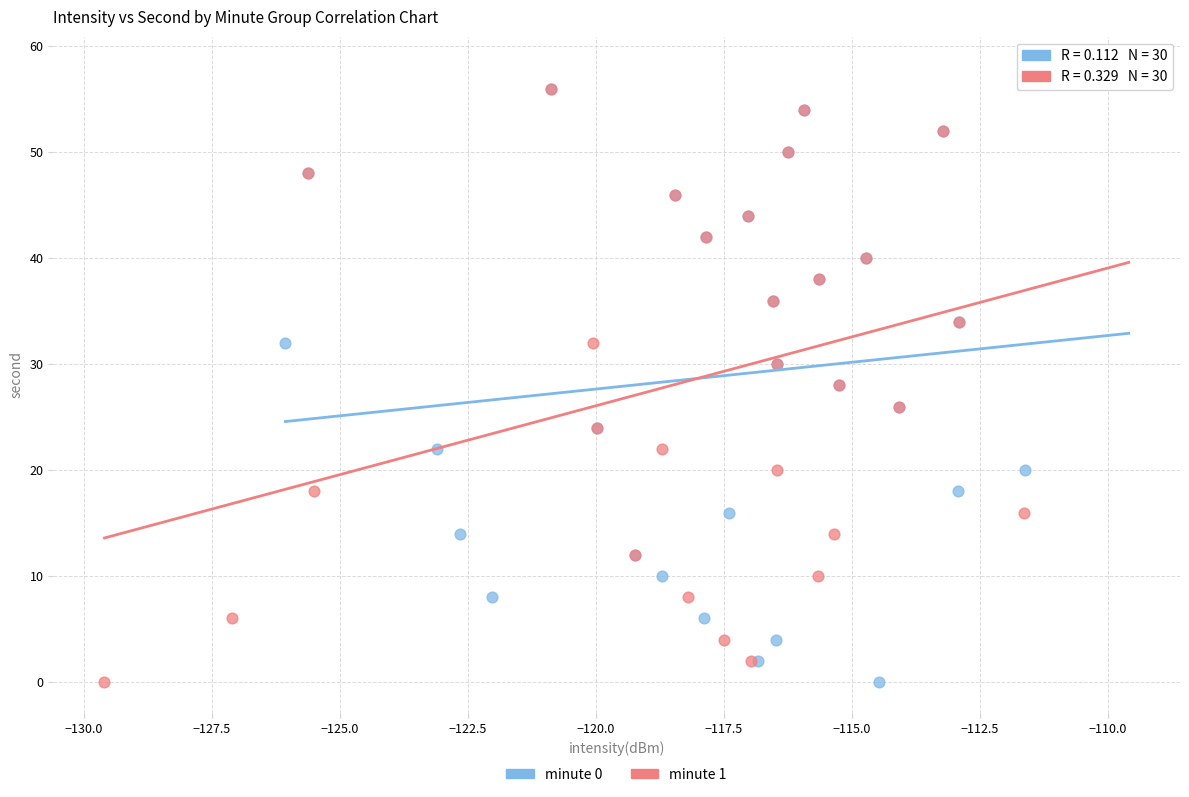

What are all the series names shown in the legend?

minute 0, minute 1